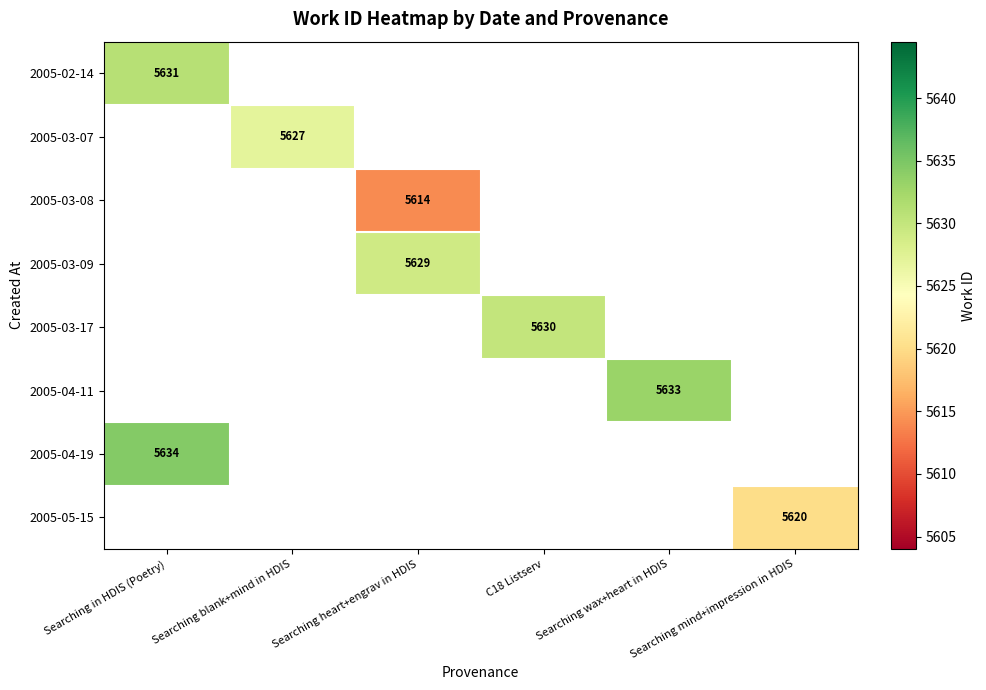

Is the value of 2005-03-08 at Searching mind+impression in HDIS greater than the value of 2005-02-14 at C18 Listserv?

No